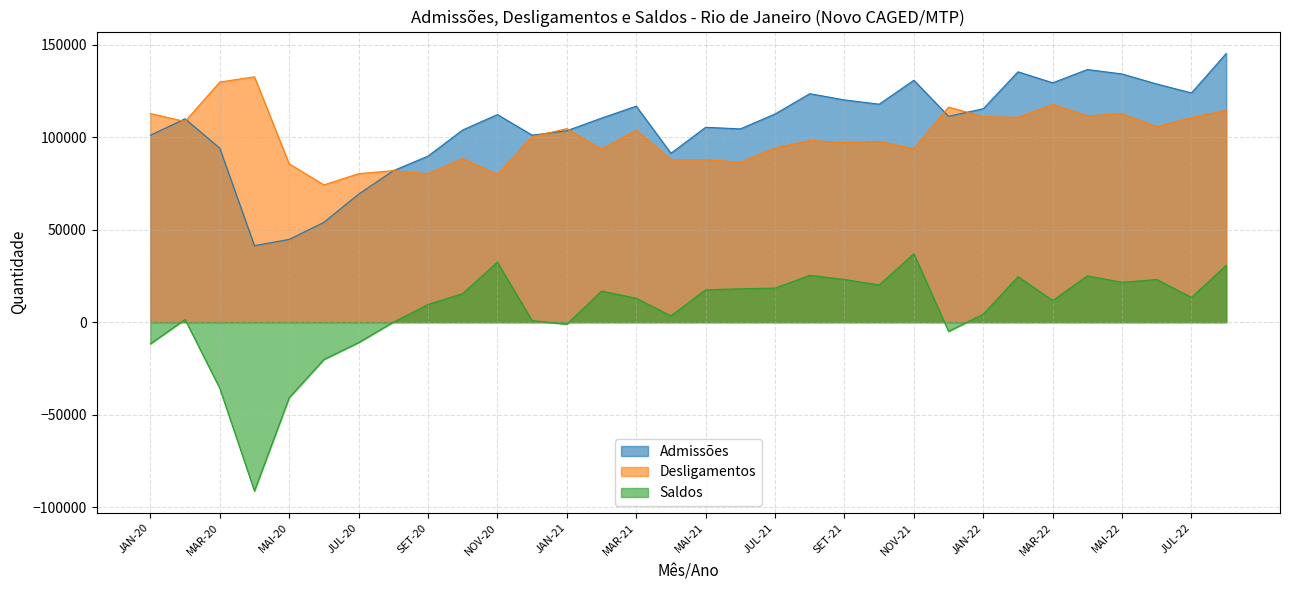

What is the sum of all Saldos values?

189714